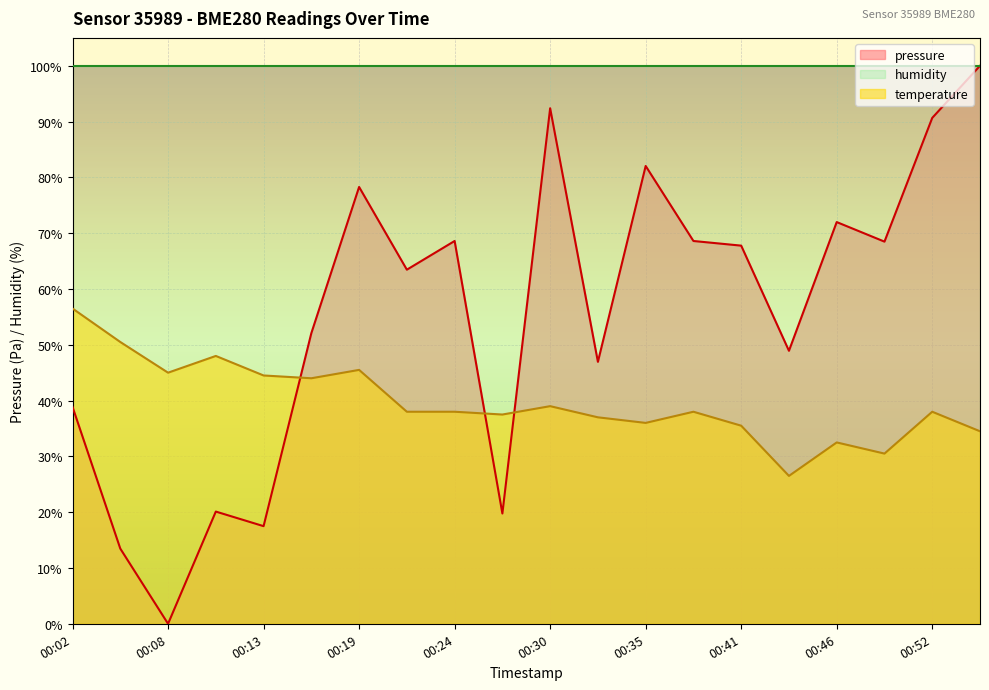

Where is the first local minimum for temperature?

00:08